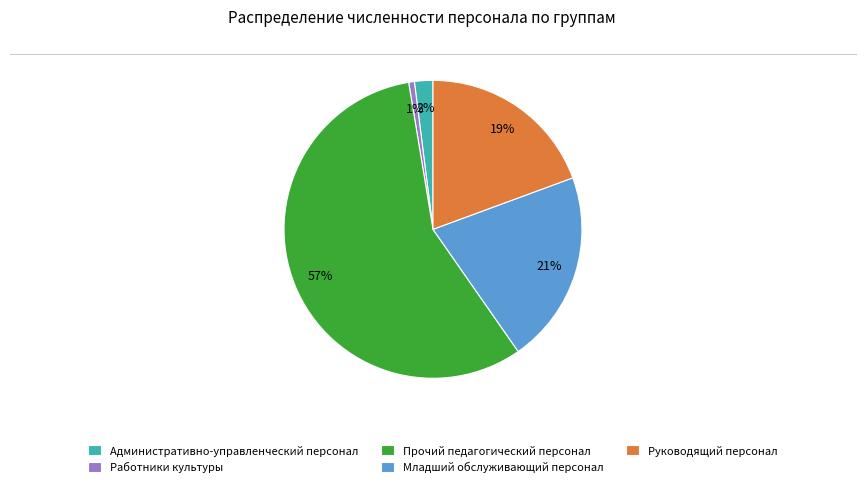

How many segments does this pie chart have?

5